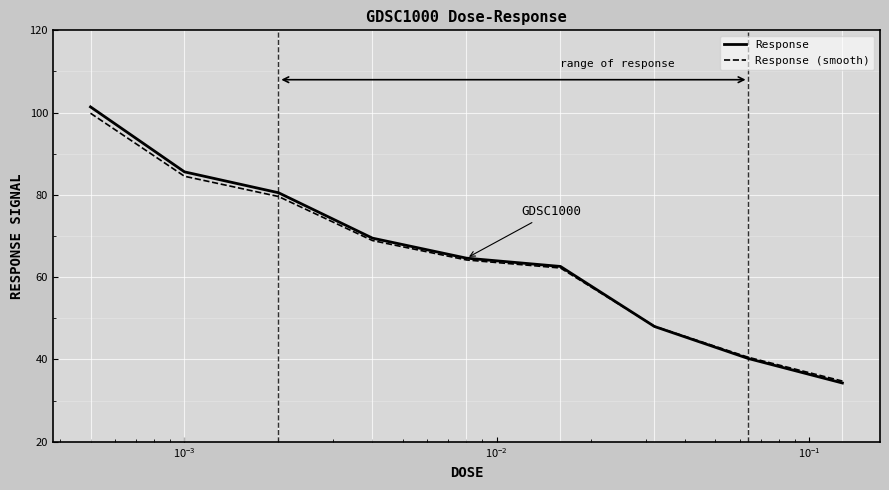

Is this an area chart (filled region under the line)?

No